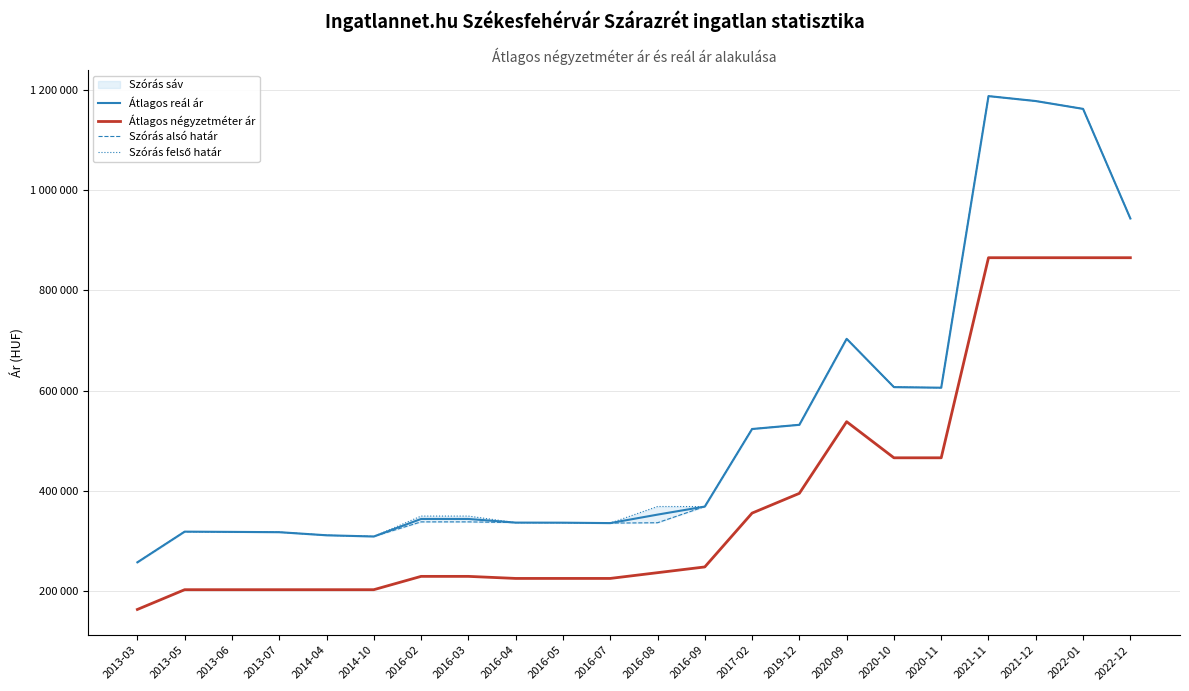

Reading left to right, list all the values displayed in this chart.

Átlagos reál ár: 257534	318765	318271	317697	311515	309093	344034	344034	336810	336645	335819	352722	368796	523562	531961	703537	607141	605971	1187804	1177954	1162325	943632
Átlagos négyzetméter ár: 163492	202941	202941	202941	202941	202941	229507	229507	225409	225409	225409	236871	248333	355736	395161	538135	466101	466101	865333	865333	865333	865333
Szórás alsó határ: 257534	318765	318271	317697	311515	309093	338238	338238	336810	336645	335819	336513	368796	523562	531961	703537	607141	605971	1187804	1177954	1162325	943632
Szórás felső határ: 257534	318765	318271	317697	311515	309093	349830	349830	336810	336645	335819	368931	368796	523562	531961	703537	607141	605971	1187804	1177954	1162325	943632